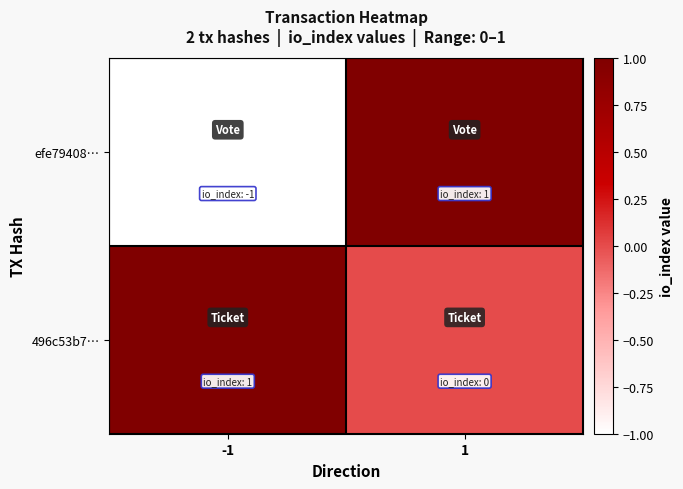

What is the difference between the highest and lowest values at -1?

2